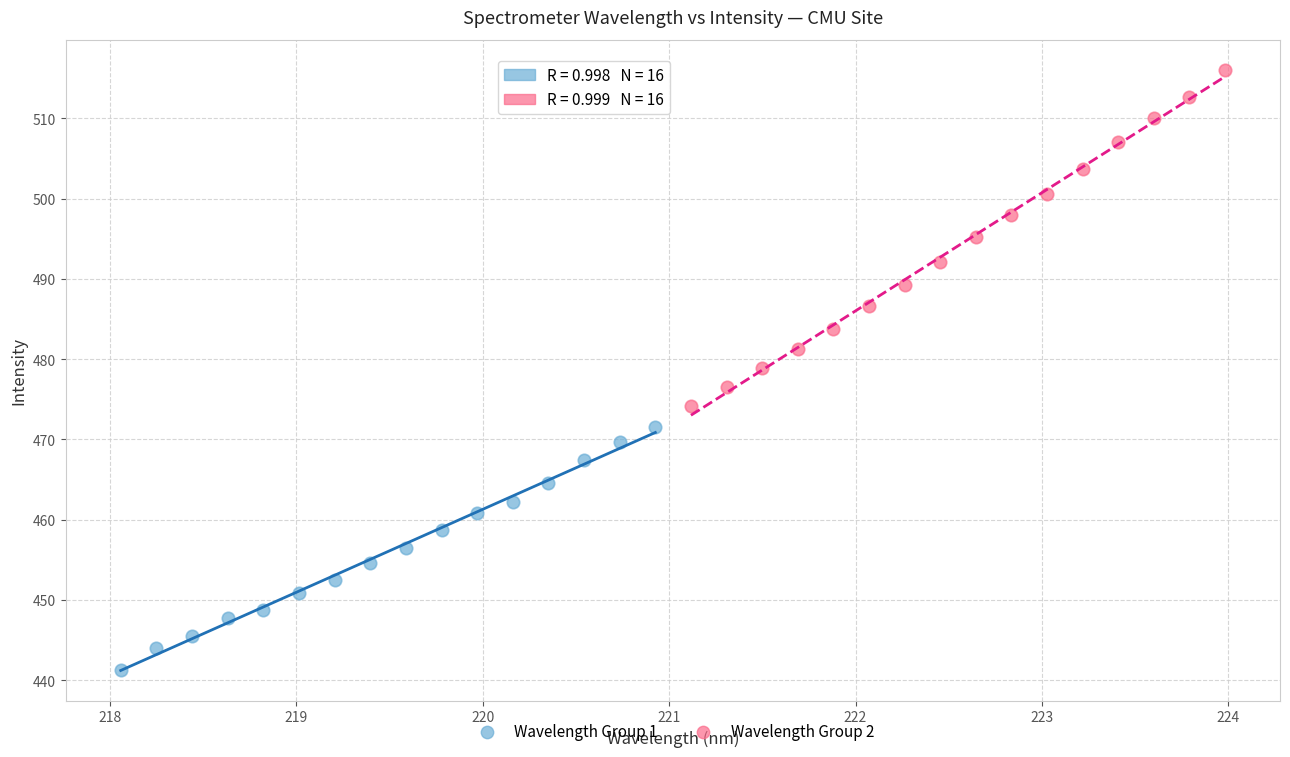

Which series has the widest spread of Y values?

Wavelength Group 2